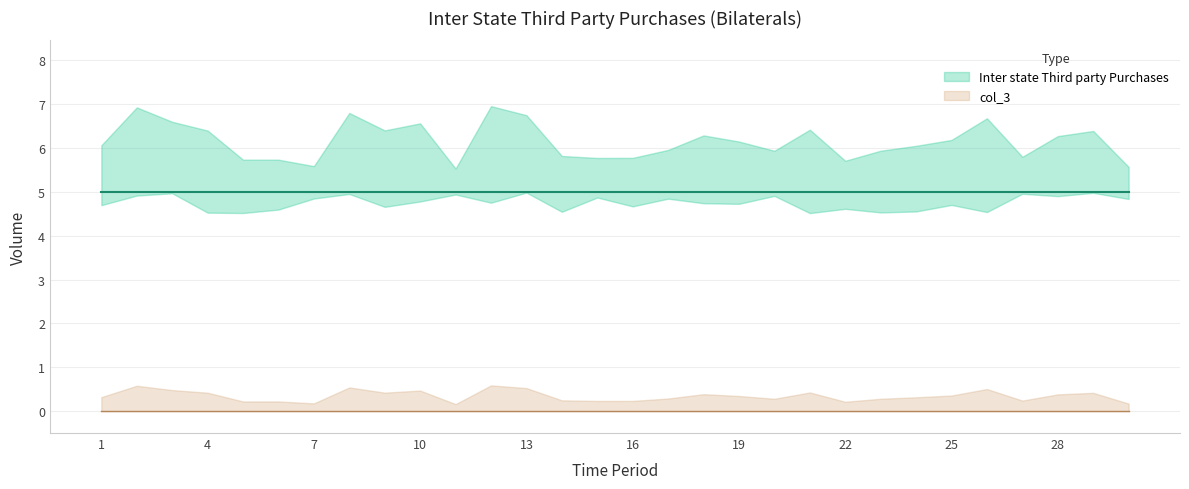

True or false: Inter state Third party Purchases has a value of 5 at 25.

True